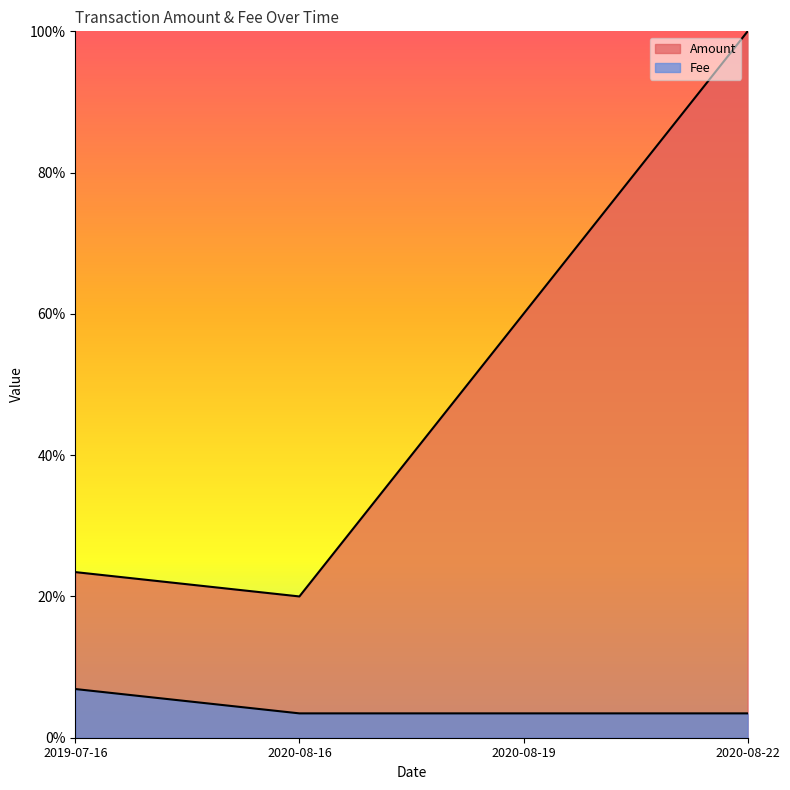

Which has a higher value, 2019-07-16 or 2020-08-19?

2020-08-19